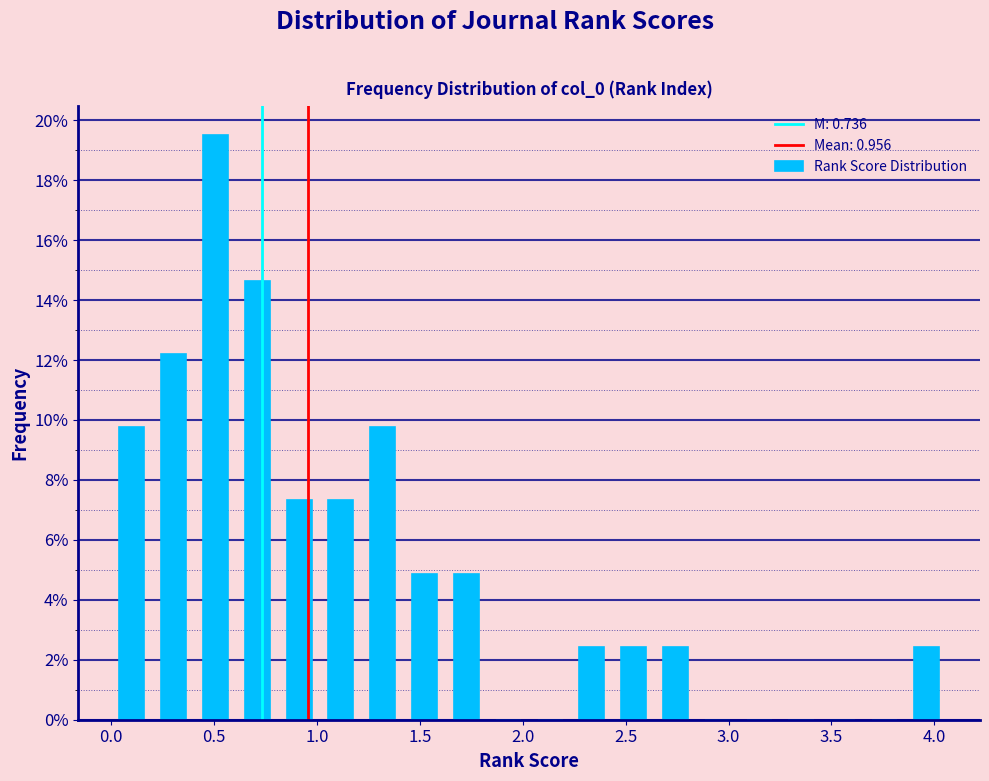

Reading left to right, transcribe this chart: for each bar, give the range it covers on the x-axis and its height. Neither the bar edges nor the heights are printed on the chart, so give them approximately, as read against the axes.

0.00 to 0.20: 9.8
0.20 to 0.40: 12.2
0.40 to 0.60: 19.6
0.60 to 0.80: 14.6
0.80 to 1.00: 7.4
1.00 to 1.20: 7.4
1.20 to 1.40: 9.8
1.40 to 1.65: 4.8
1.65 to 1.85: 4.8
1.85 to 2.05: 0
2.05 to 2.25: 0
2.25 to 2.45: 2.4
2.45 to 2.65: 2.4
2.65 to 2.85: 2.4
2.85 to 3.05: 0
3.05 to 3.25: 0
3.25 to 3.45: 0
3.45 to 3.65: 0
3.65 to 3.85: 0
3.85 to 4.05: 2.4